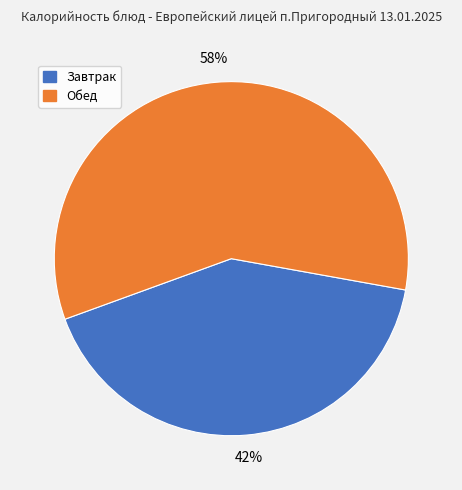

Does any single category account for the majority?

Yes